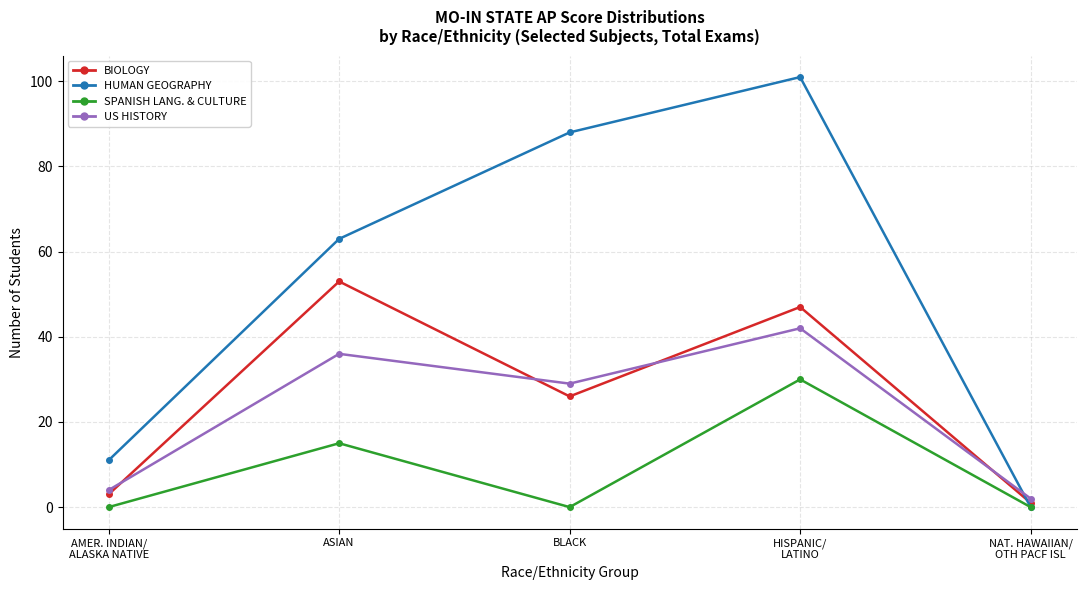

How many data points in US HISTORY are less than 29?

2